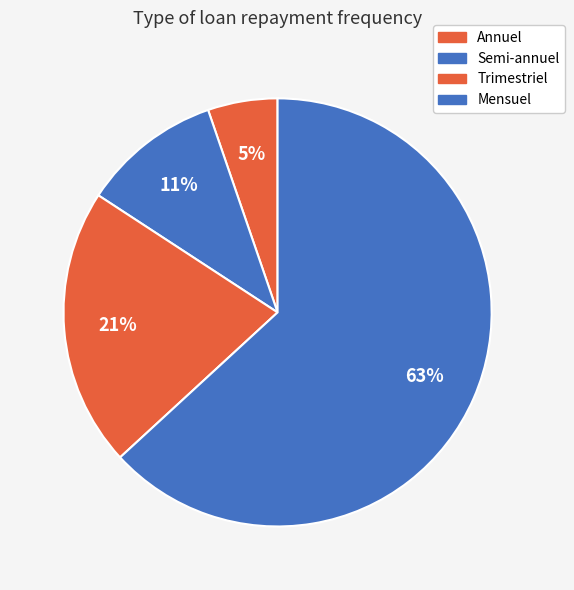

What is the ratio of the value at Trimestriel to the value at Semi-annuel?

2.0